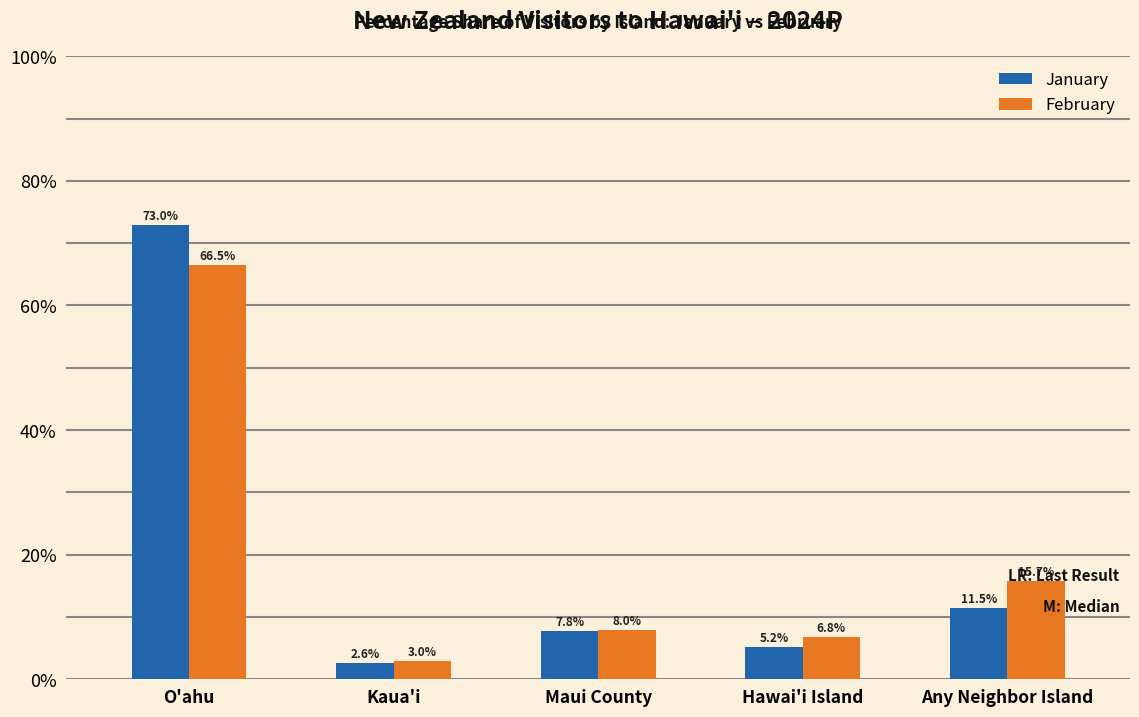

Reading right to left, list all the values displayed in this chart.

January: Any Neighbor Island=11.5	Hawai'i Island=5.2	Maui County=7.8	Kaua'i=2.6	O'ahu=73.0
February: Any Neighbor Island=15.7	Hawai'i Island=6.8	Maui County=8.0	Kaua'i=3.0	O'ahu=66.5